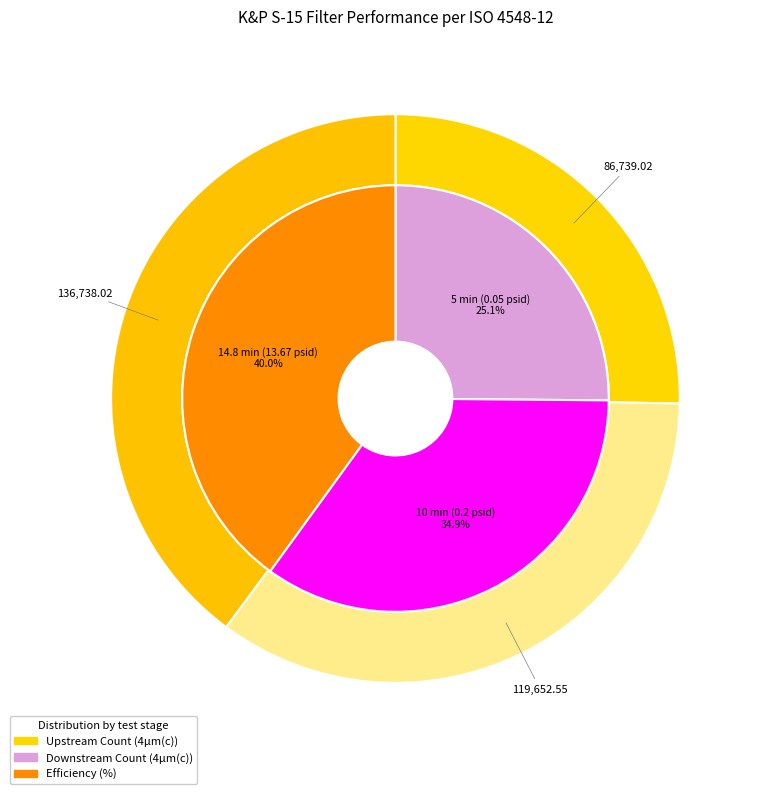

What portion of the pie excludes 10 min (0.2 psid)?

65.1%